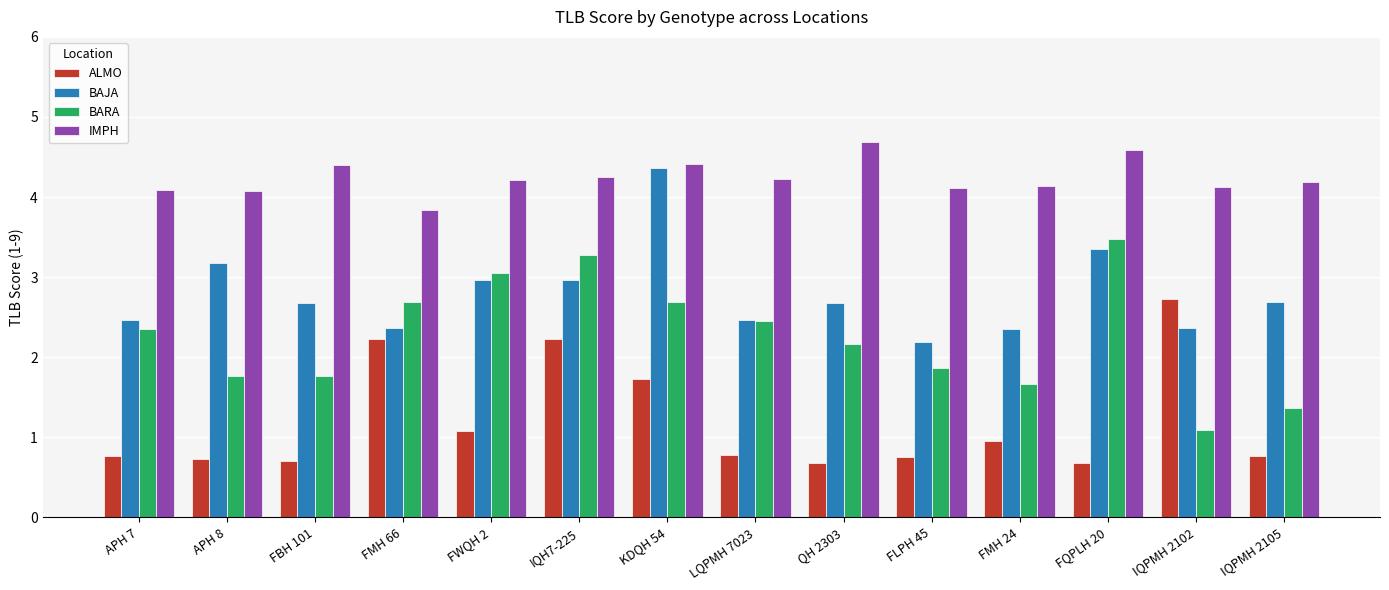

What is the approximate value of IMPH at FLPH 45?

4.1